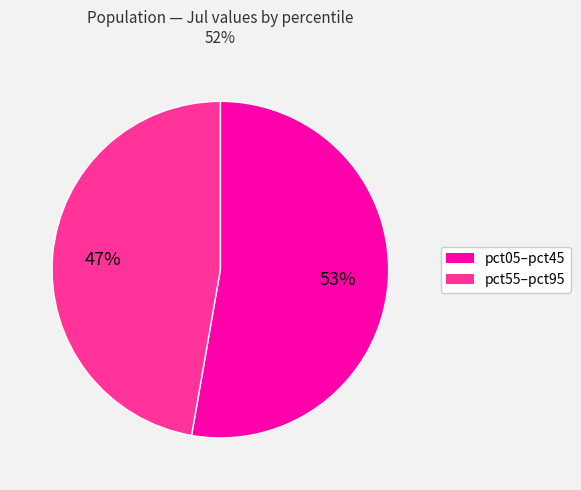

To the nearest percent, what is the average slice percentage?

50%